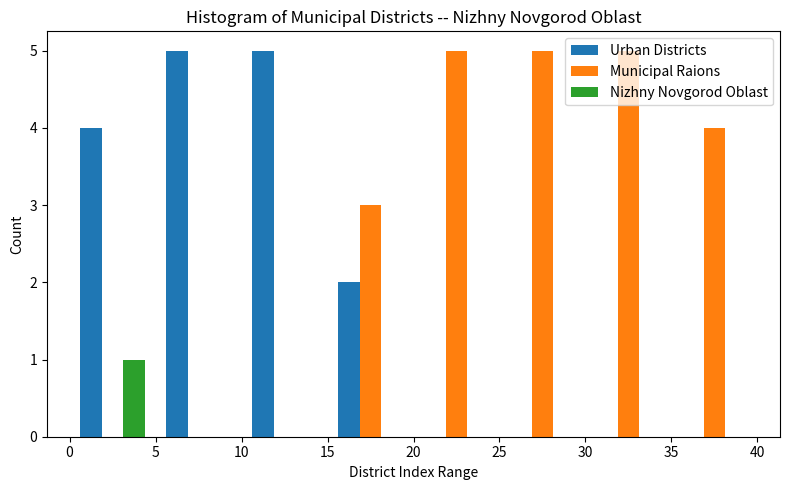

Reading left to right, transcribe this chart: for each range on the x-axis, give the height of each series' bar. The values are not printed on the chart, so give them approximately, as read against the axis.

0 to 5: Urban Districts=4	Municipal Raions=0	Nizhny Novgorod Oblast=1
5 to 10: Urban Districts=5	Municipal Raions=0	Nizhny Novgorod Oblast=0
10 to 15: Urban Districts=5	Municipal Raions=0	Nizhny Novgorod Oblast=0
15 to 20: Urban Districts=2	Municipal Raions=3	Nizhny Novgorod Oblast=0
20 to 25: Urban Districts=0	Municipal Raions=5	Nizhny Novgorod Oblast=0
25 to 30: Urban Districts=0	Municipal Raions=5	Nizhny Novgorod Oblast=0
30 to 35: Urban Districts=0	Municipal Raions=5	Nizhny Novgorod Oblast=0
35 to 40: Urban Districts=0	Municipal Raions=4	Nizhny Novgorod Oblast=0